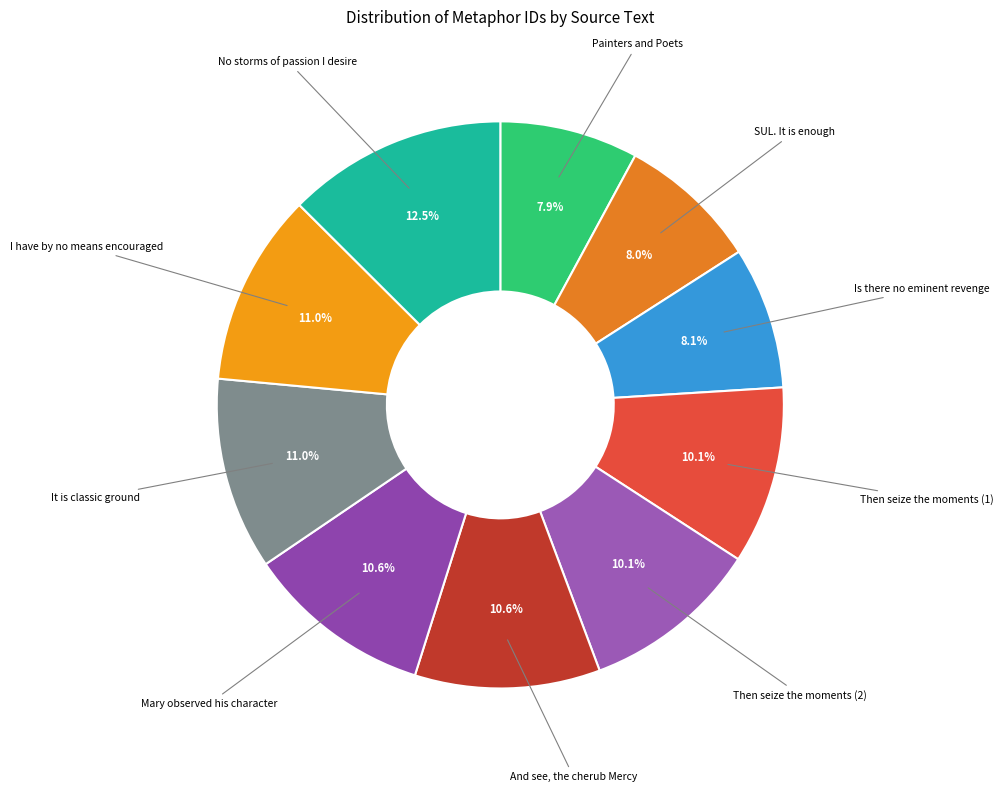

How many slices are in this pie chart?

10